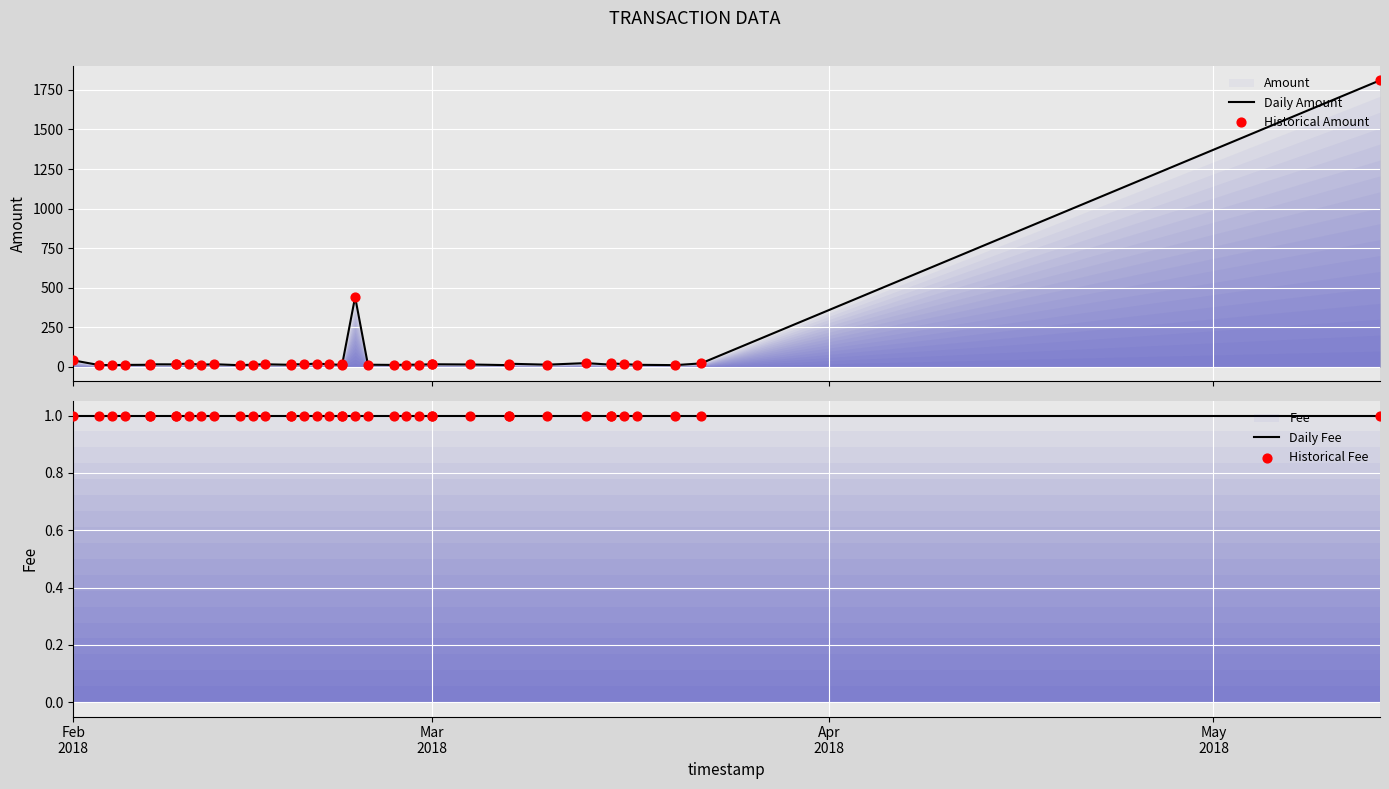

At how many categories does at least one series exceed 1484?

1